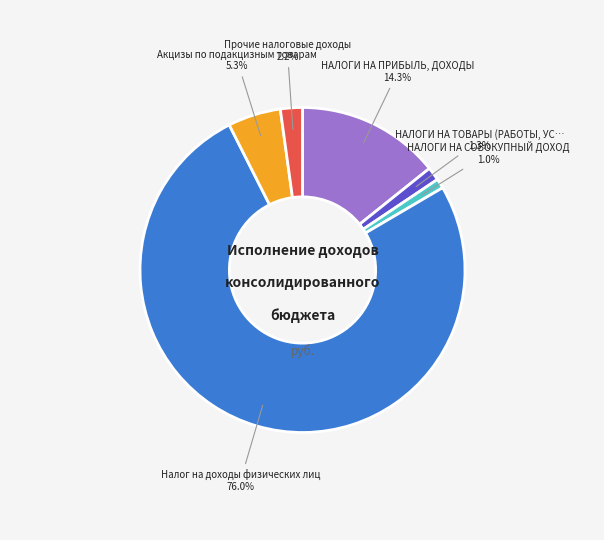

Is there a majority slice in this chart?

Yes